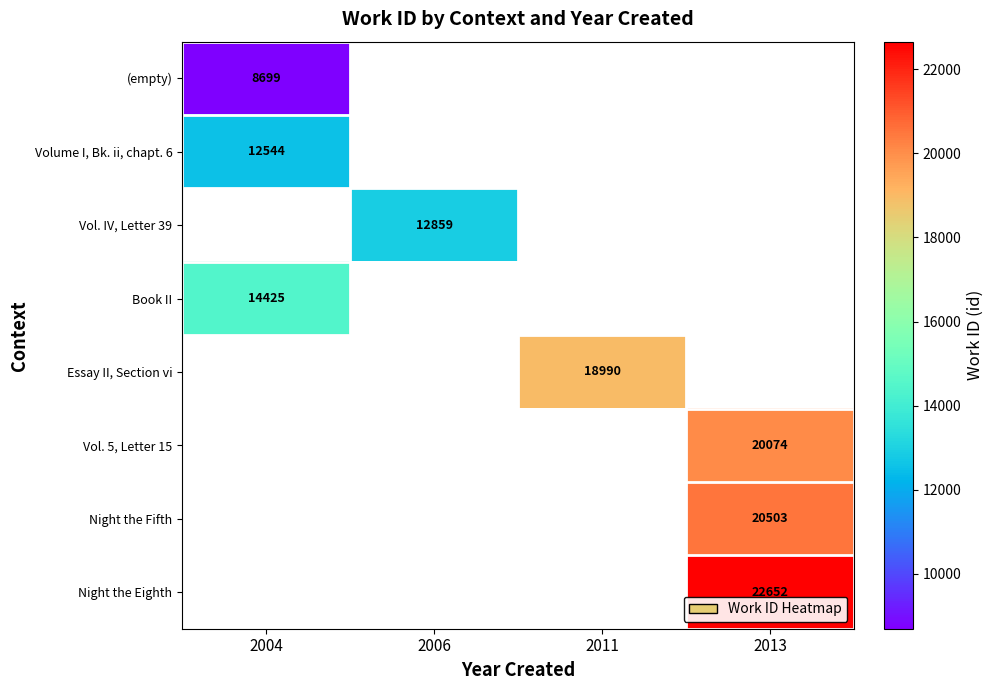

At how many categories does at least one series exceed 10796?

4